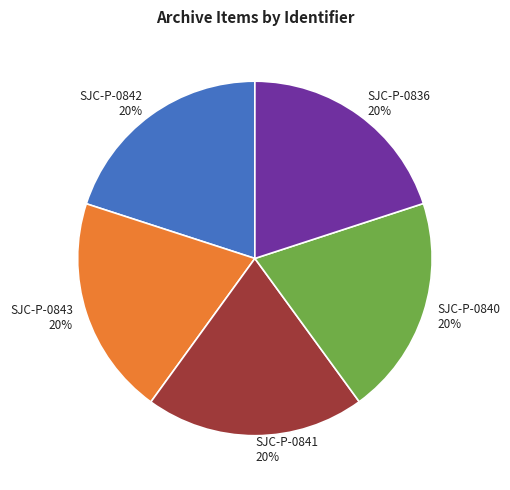

Approximately how many times larger is the value at SJC-P-0841 compared to SJC-P-0840?

1.0